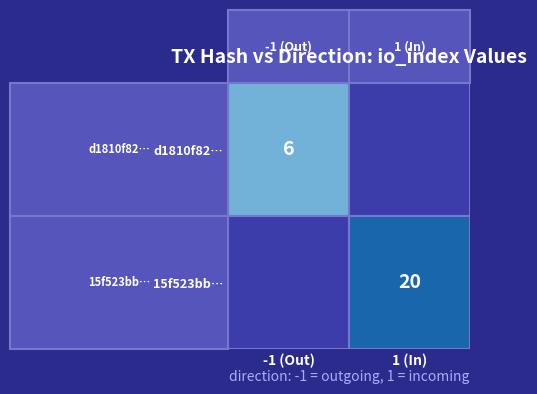

Between 1 and 0, which is larger?

1